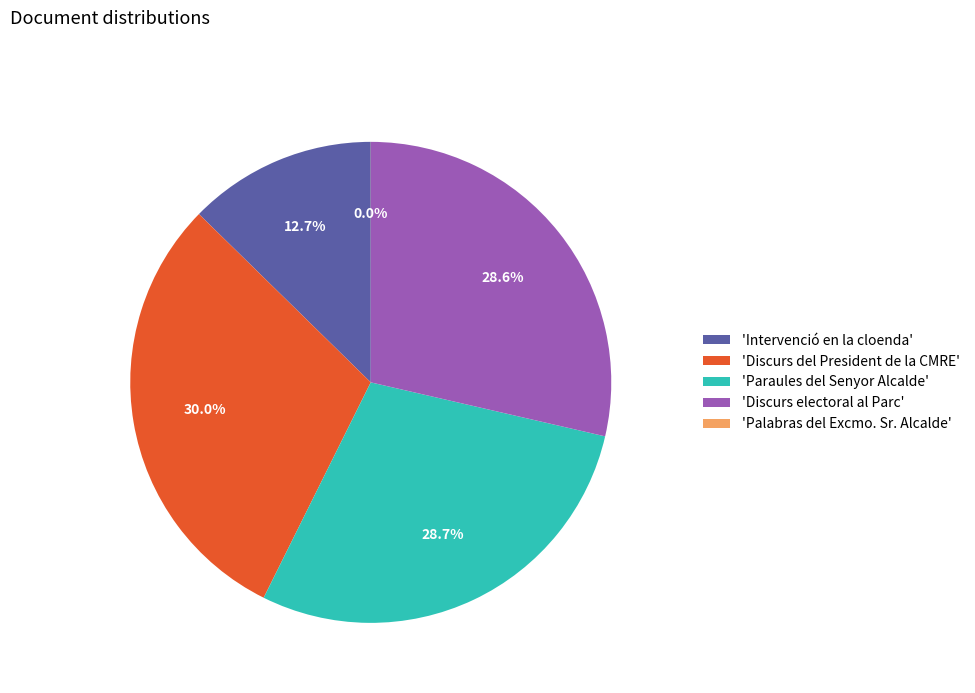

Approximately how many times larger is the value at 'Paraules del Senyor Alcalde' compared to 'Discurs electoral al Parc'?

1.0